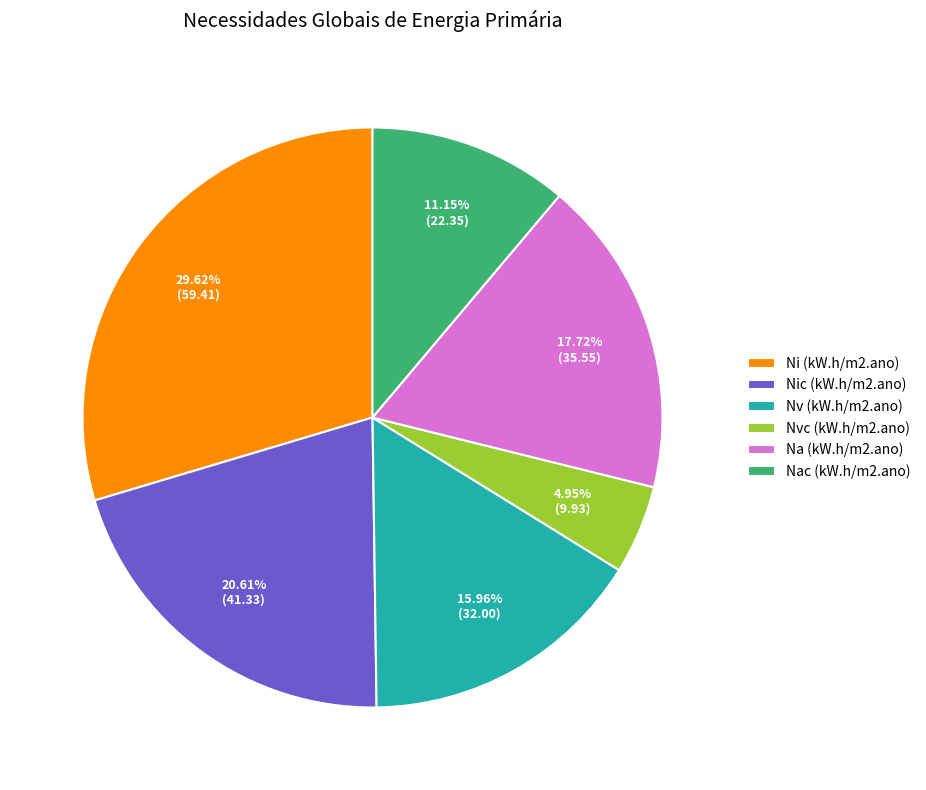

Which category has the smallest portion of the pie?

Nvc (kW.h/m2.ano)